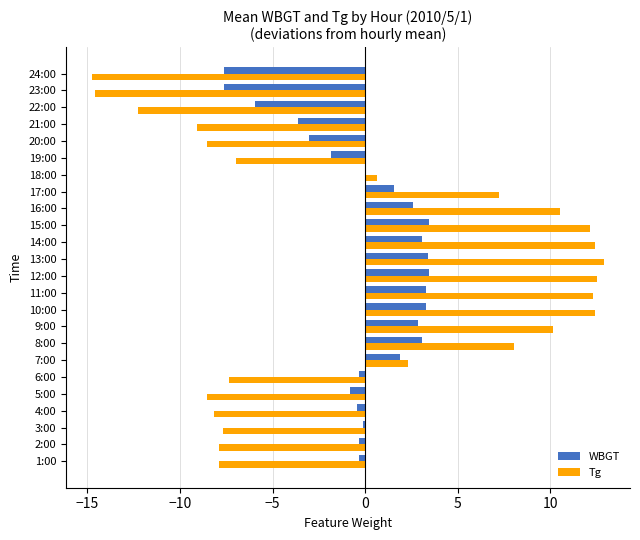

Is the value of Tg at 3:00 greater than the value of WBGT at 1:00?

No